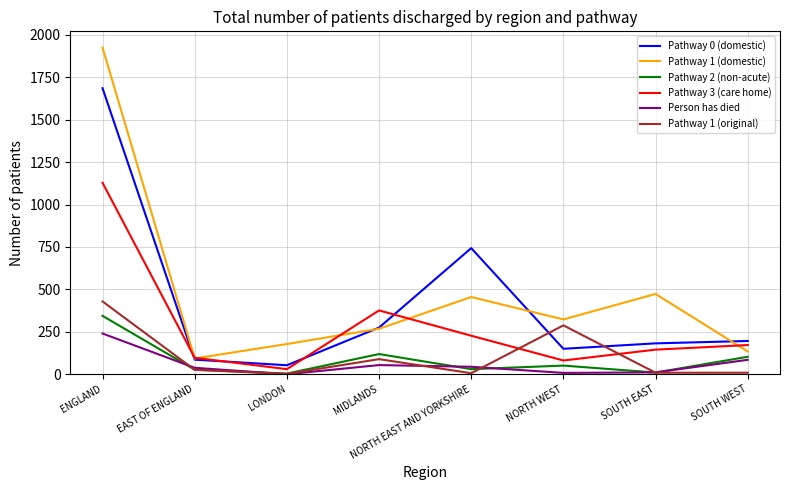

Rank the series by their maximum value, from highest to lowest.

Pathway 1 (domestic), Pathway 0 (domestic), Pathway 3 (care home), Pathway 1 (original), Pathway 2 (non-acute), Person has died